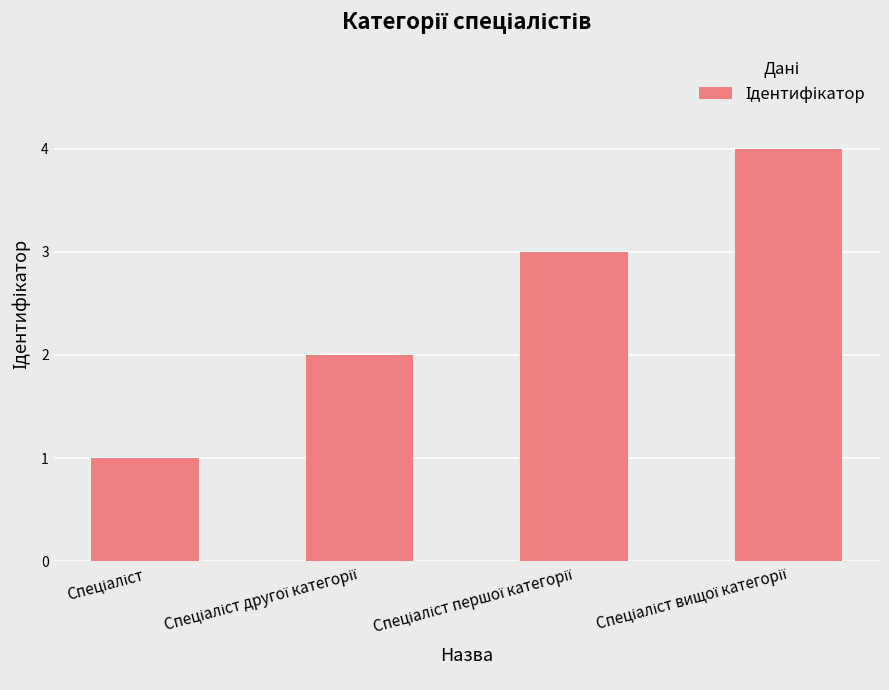

What is the sum of all values?

10